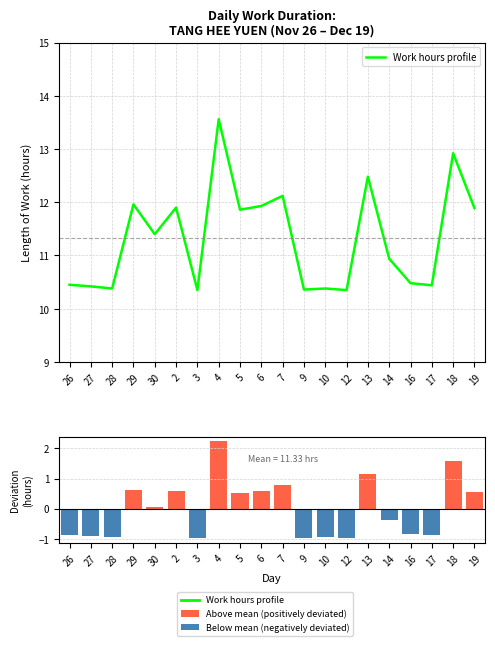

Count the number of categories in the chart.

20